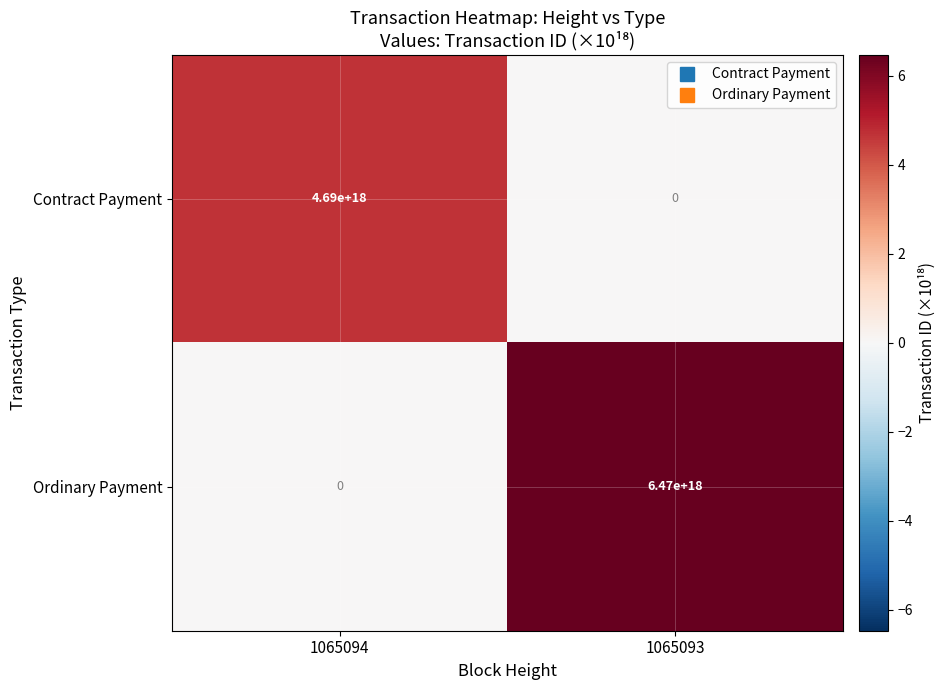

Between 1065094 and 1065093, which series saw the biggest shift?

Ordinary Payment